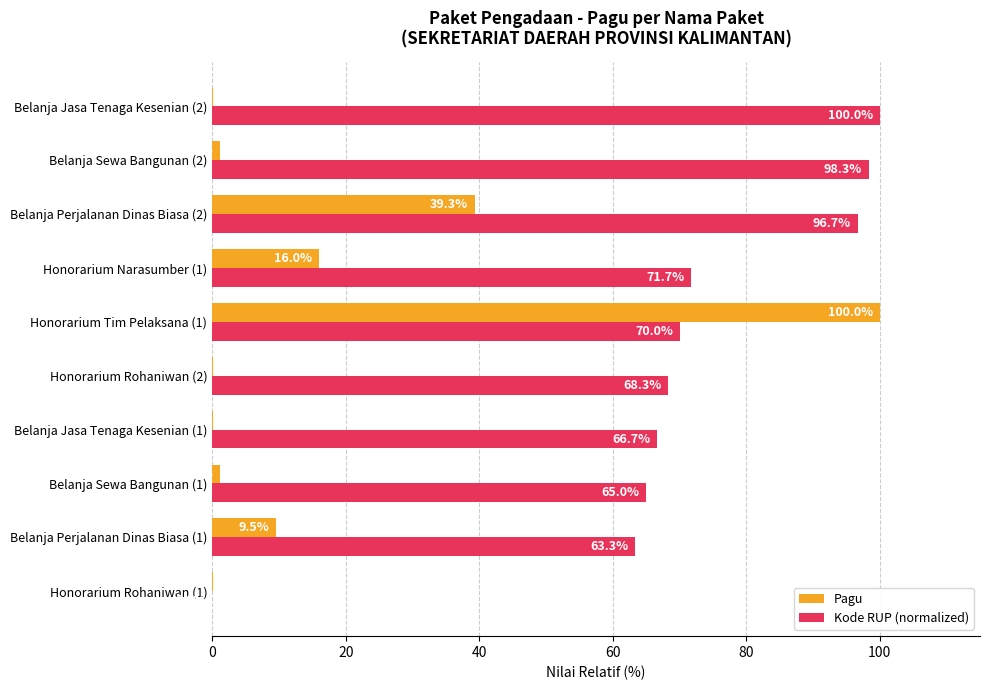

The value of Kode RUP (normalized) at Honorarium Rohaniwan (1) is -68.7. True or false?

False